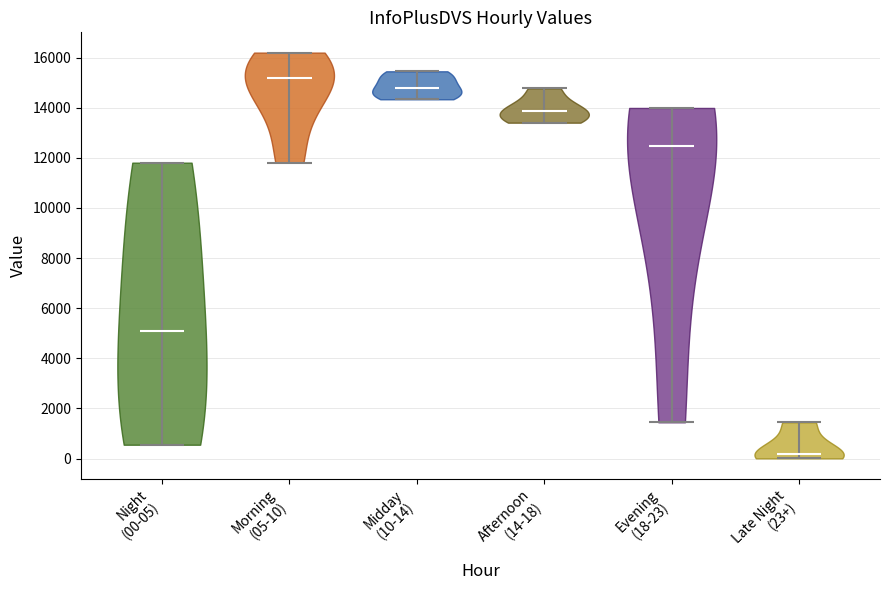

What is the lowest point the violin for Morning (05-10) reaches on the y-axis? The values are not printed on the chart, so give them approximately, as read against the axis.

11800